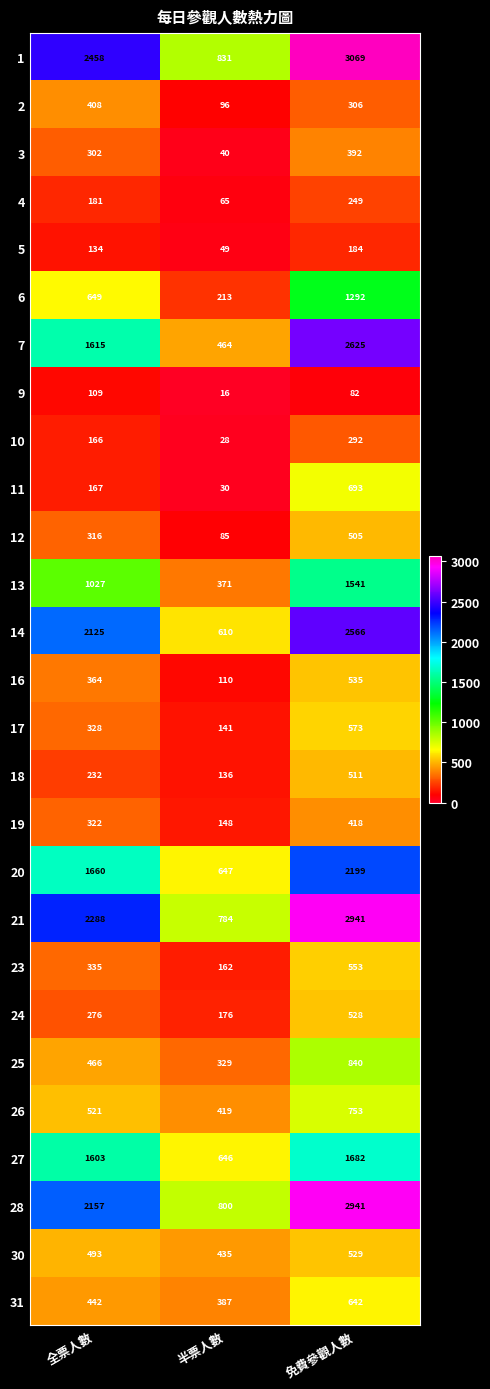

What is the greatest value displayed?

3069